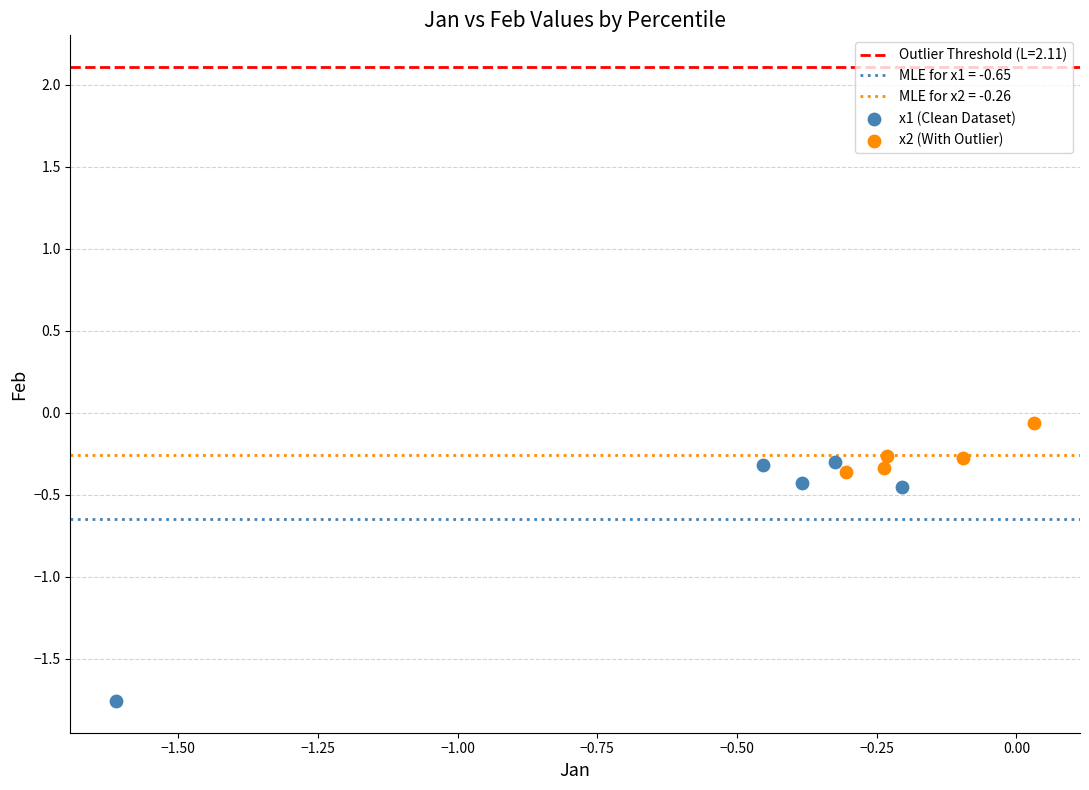

Which series contains the lowest Y value?

x1 (Clean Dataset)